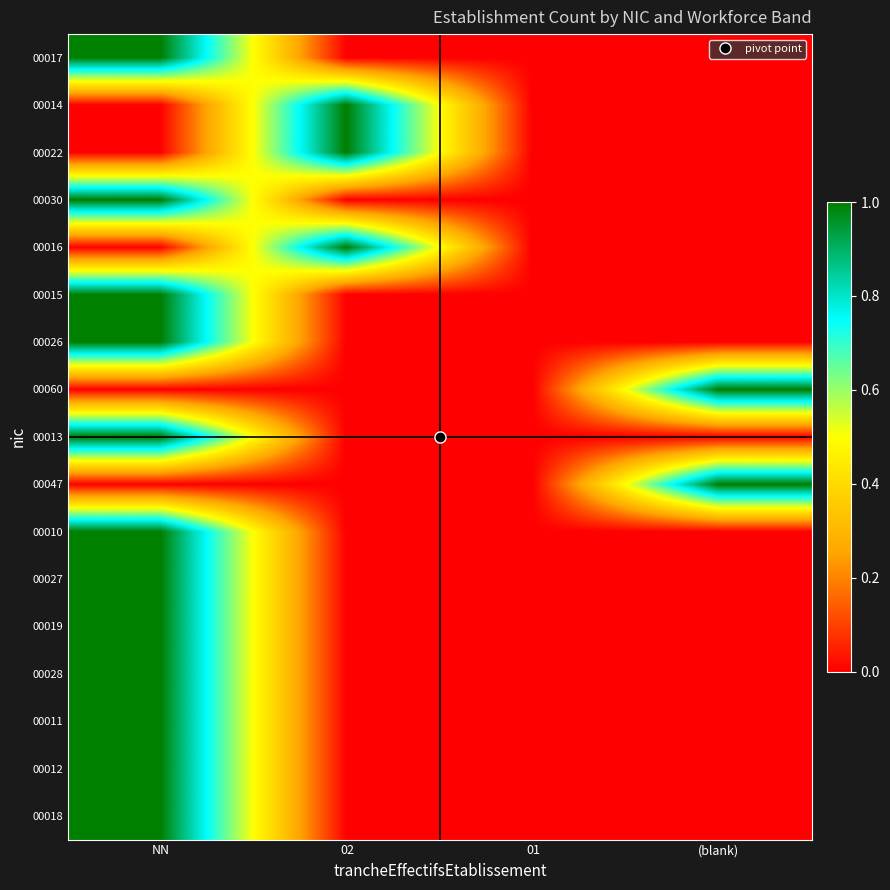

At which category does the chart reach its peak across all series?

NN